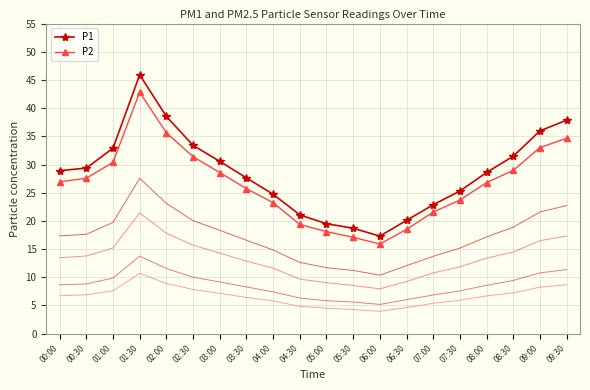

What is the difference between the maximum and minimum values in the P1 series?

28.6